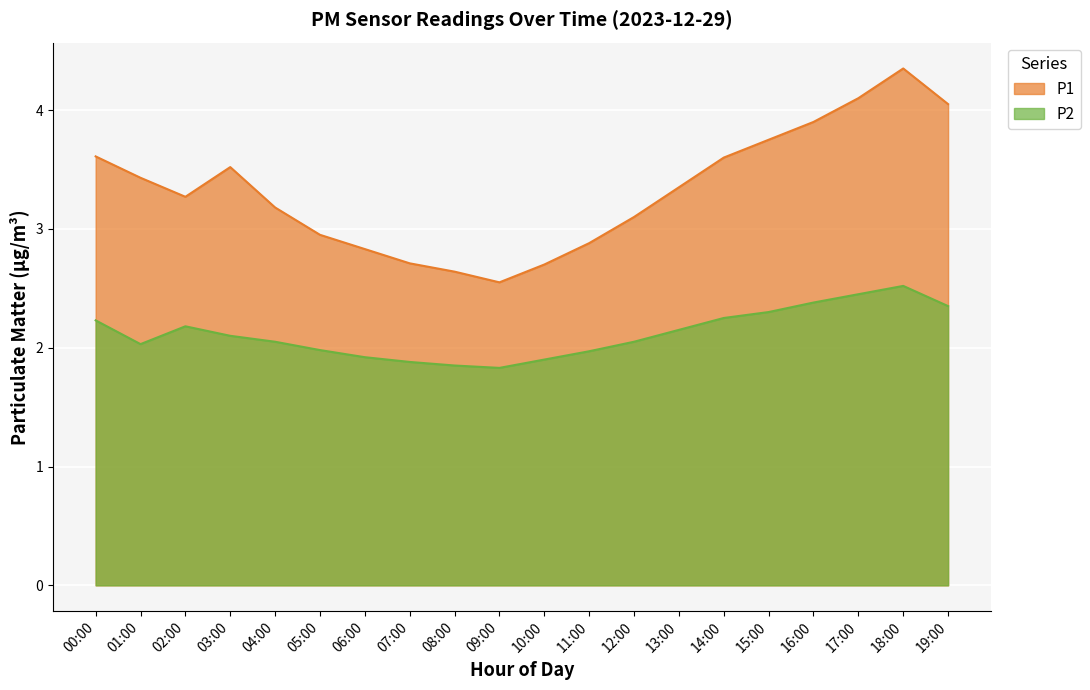

At which label does P2 first exceed 2?

00:00